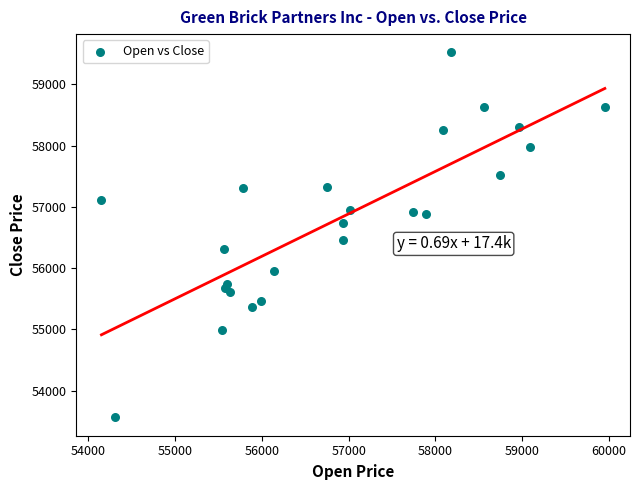

What Y value in the scatter plot is closest to 56541?

56458